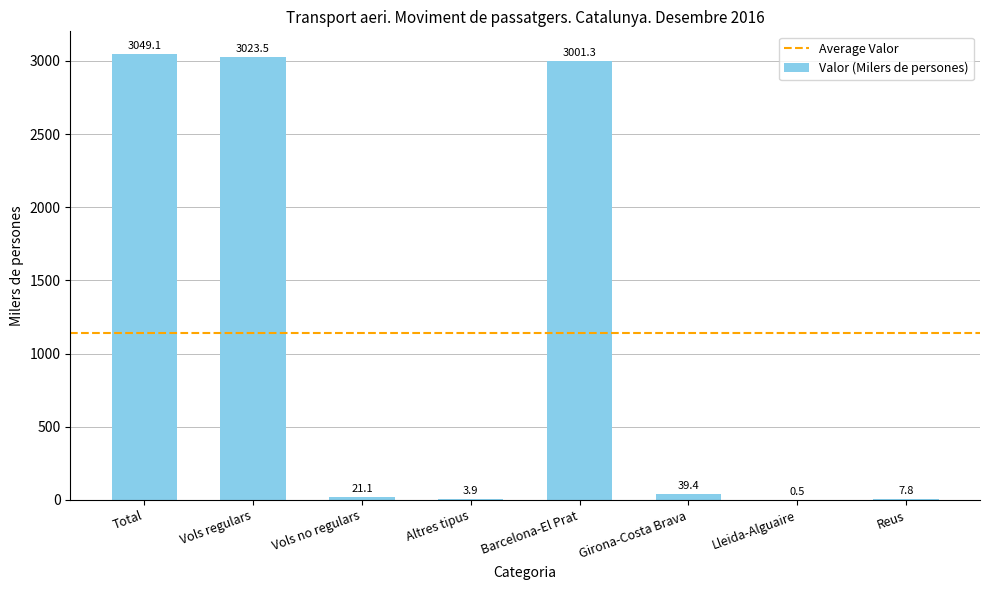

What is the sum of the values at Girona-Costa Brava and Altres tipus?

43.3